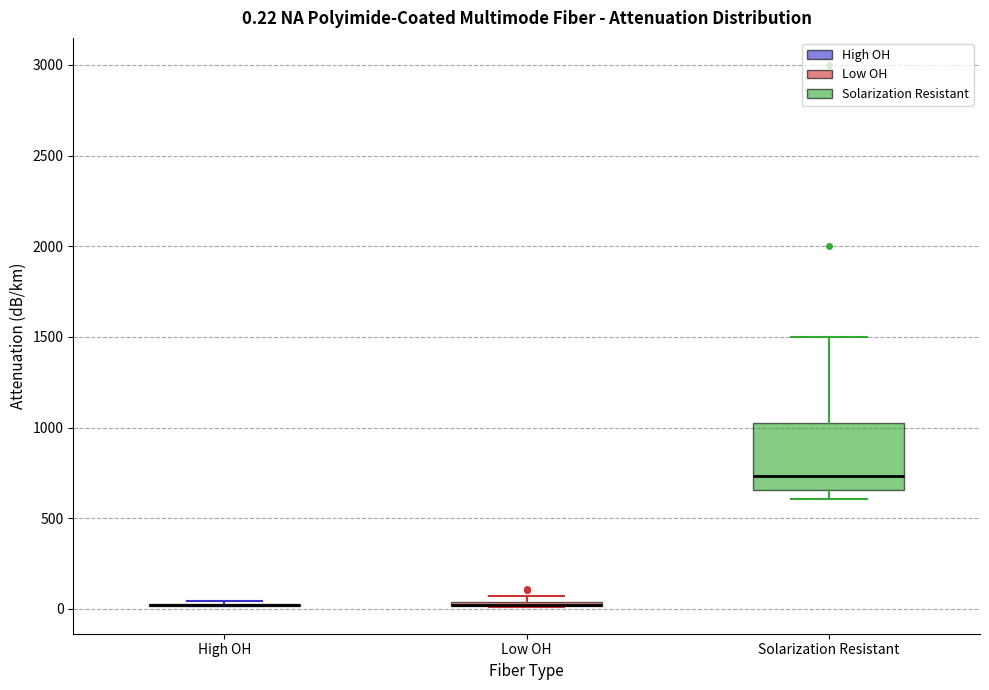

Which box is the tallest, from its lower edge to its upper edge?

Solarization Resistant